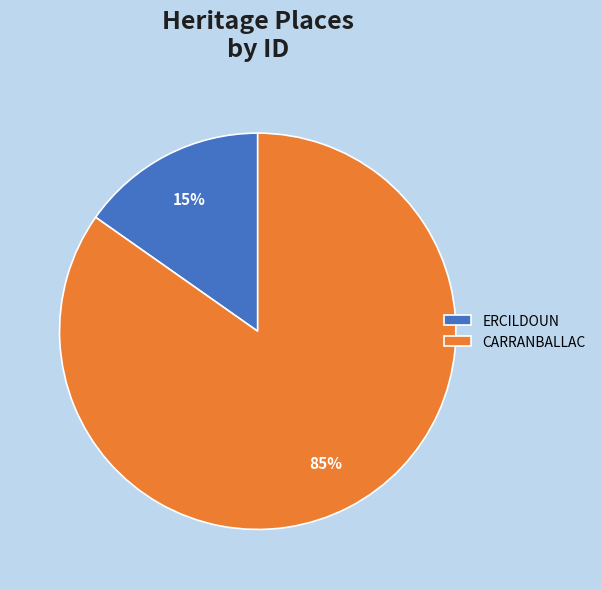

Which has a higher value, ERCILDOUN or CARRANBALLAC?

CARRANBALLAC